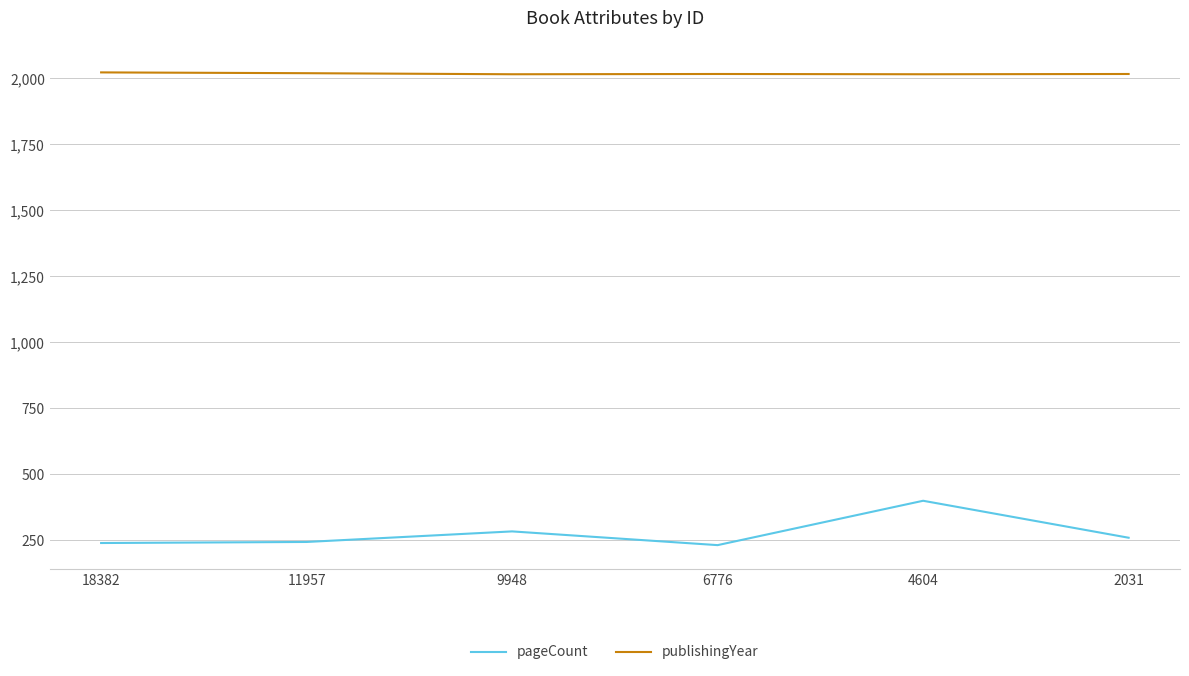

Which series has the largest total across all categories?

publishingYear